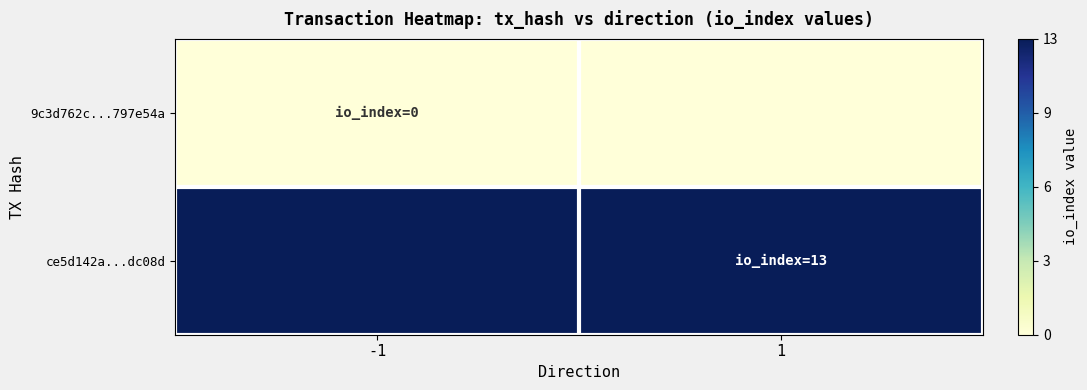

What is the total value across all series at -1?

13